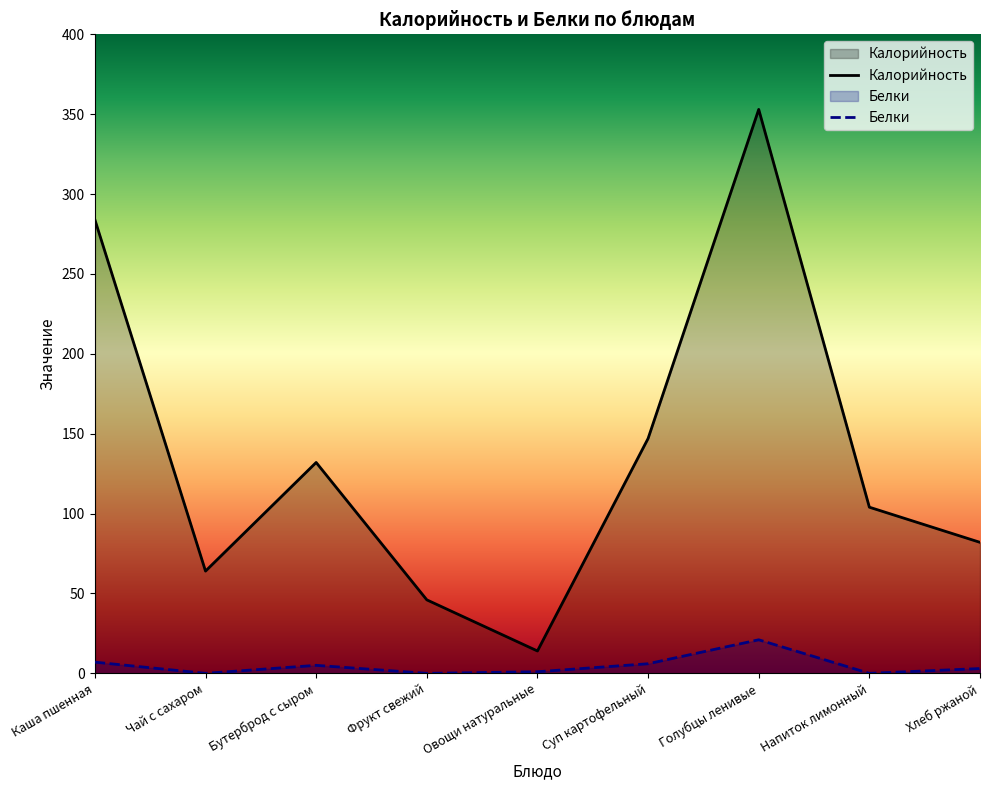

Rank the series by their average value, from lowest to highest.

Белки, Калорийность